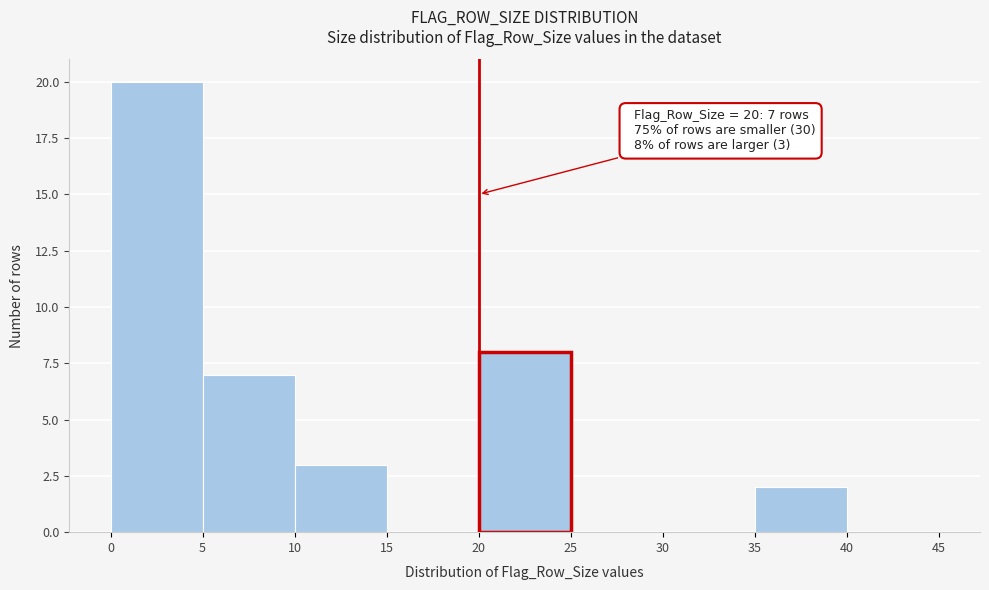

Over which range of the x-axis is the bar tallest?

0 to 5